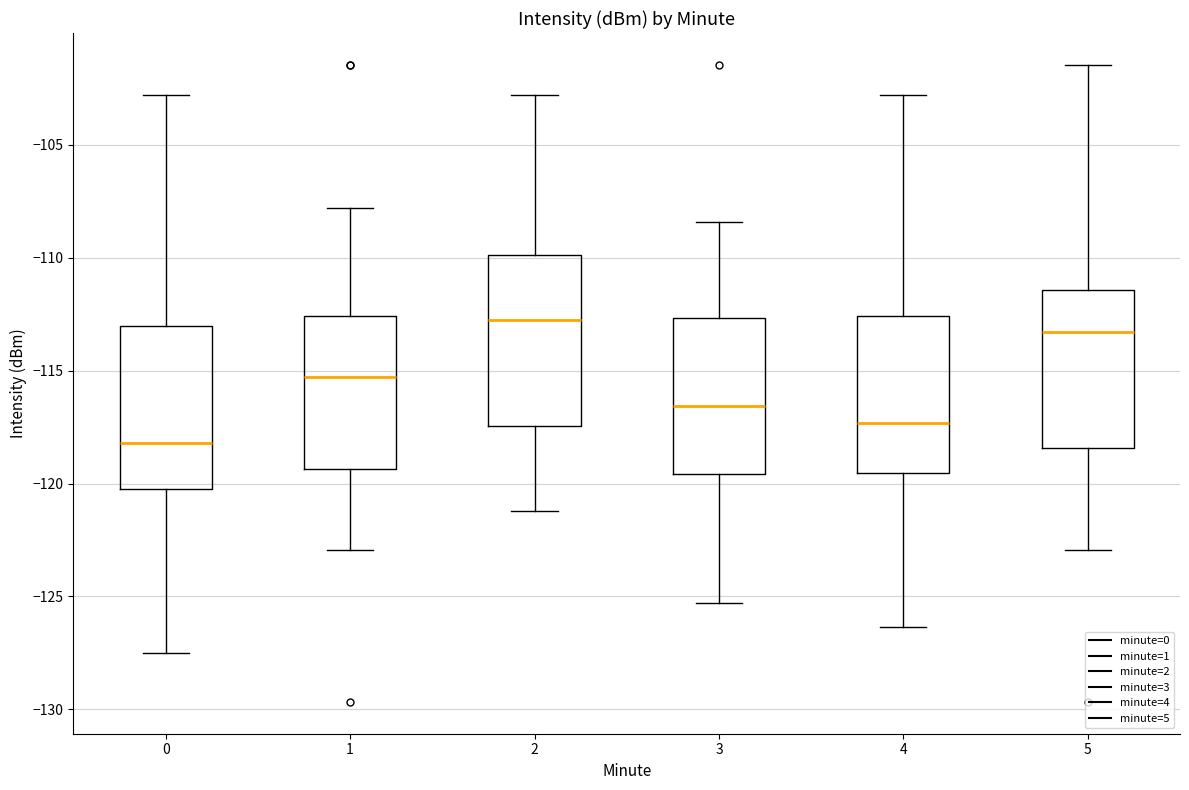

Reading left to right, transcribe this box plot: for each box, give where its median line is, the range the box spans, and where its two whiskers end, as read against the y-axis. The values are not printed on the chart, so give them approximately, as read against the axis.

0: median -118.0, box -120.0 to -113.0, whiskers -127.5 to -103.0
1: median -115.5, box -119.5 to -112.5, whiskers -123.0 to -108.0
2: median -113.0, box -117.5 to -110.0, whiskers -121.0 to -103.0
3: median -116.5, box -119.5 to -112.5, whiskers -125.5 to -108.5
4: median -117.5, box -119.5 to -112.5, whiskers -126.5 to -103.0
5: median -113.5, box -118.5 to -111.5, whiskers -123.0 to -101.5